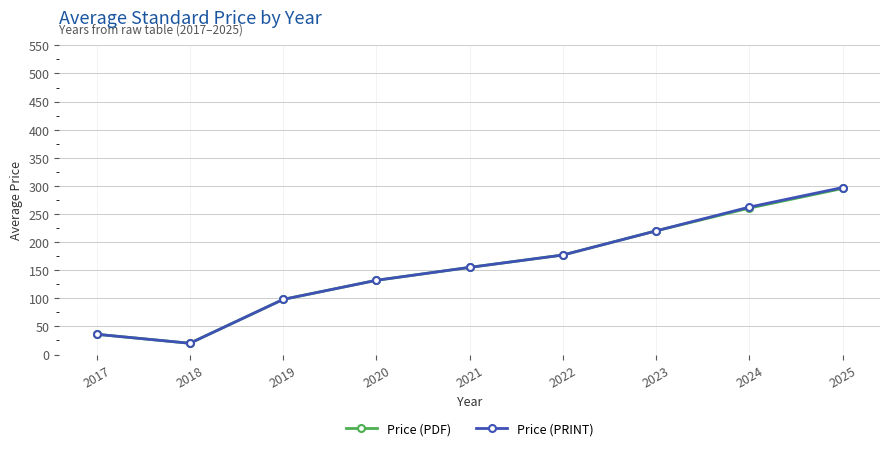

What is the value of the Price (PRINT) point at the 3rd from the left?

98.0